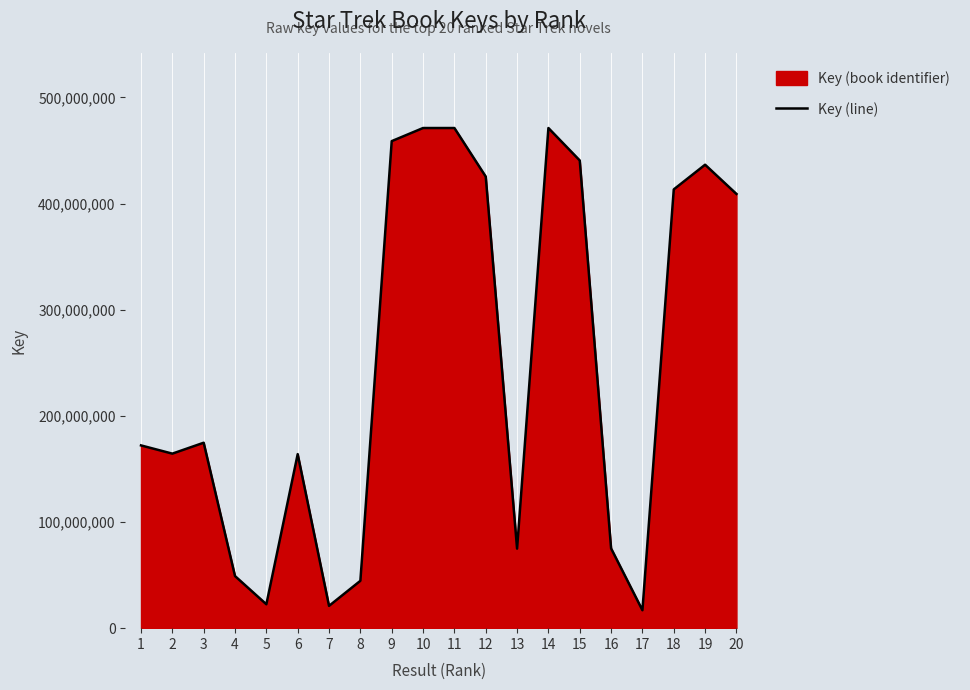

At which category does the data reach its first local peak?

3